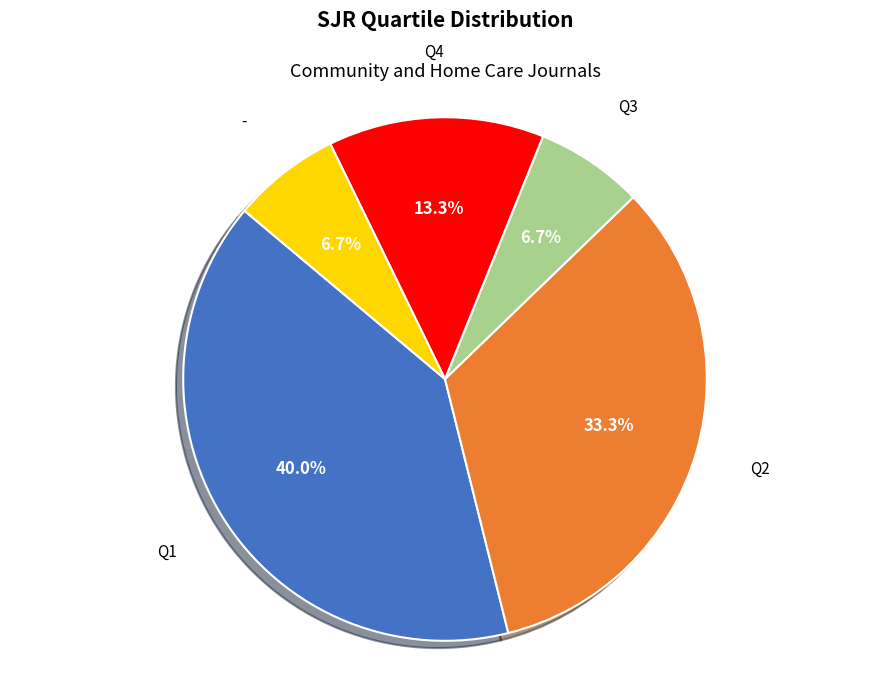

What percentage is the Q4 slice, to the nearest percent?

13%